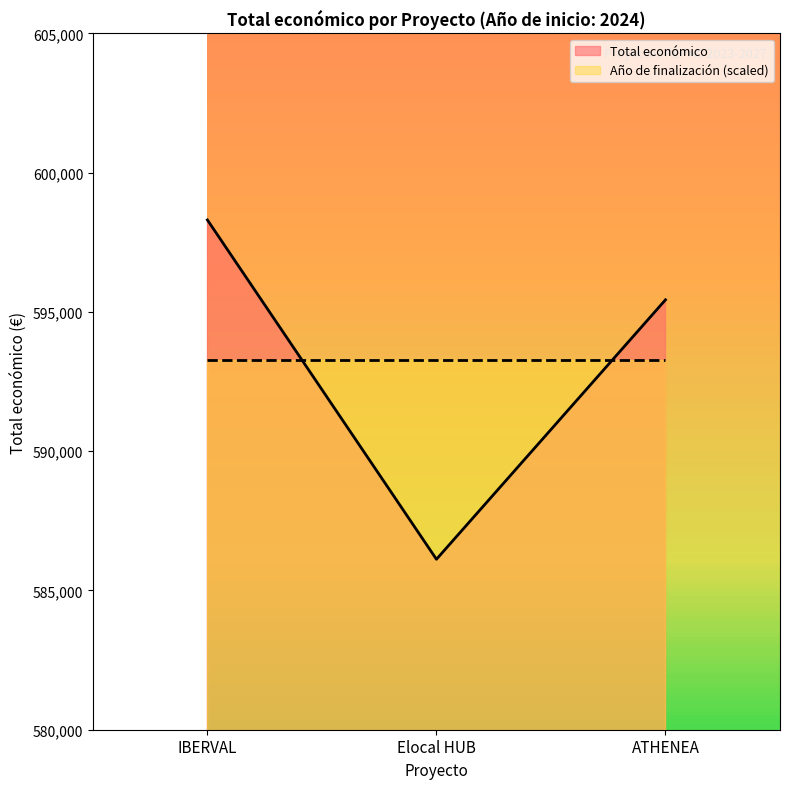

What is the average value?

593286